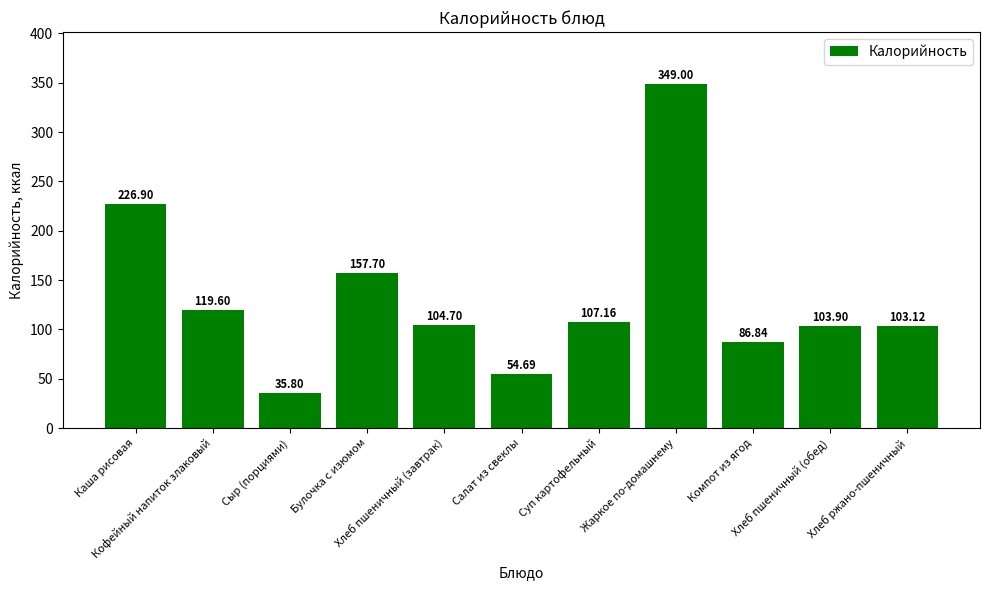

Reading left to right, transcribe all the data shown in this chart.

226.9	119.6	35.8	157.7	104.7	54.7	107.2	349.0	86.8	103.9	103.1